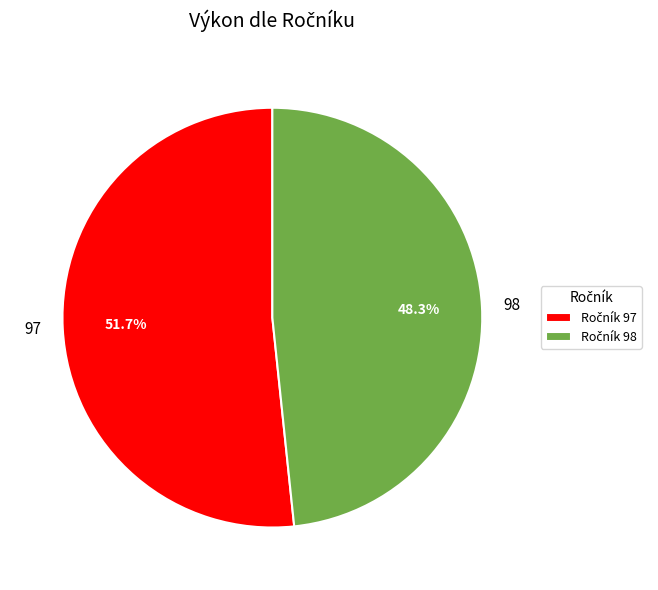

How many segments does this pie chart have?

2